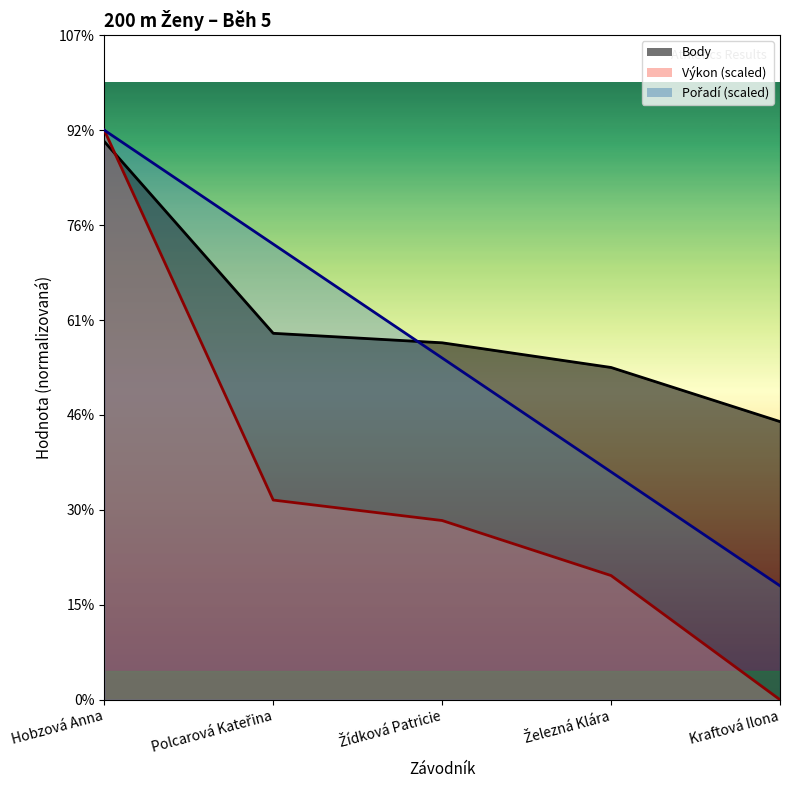

What are all the series names shown in the legend?

Pořadí, Výkon, Body